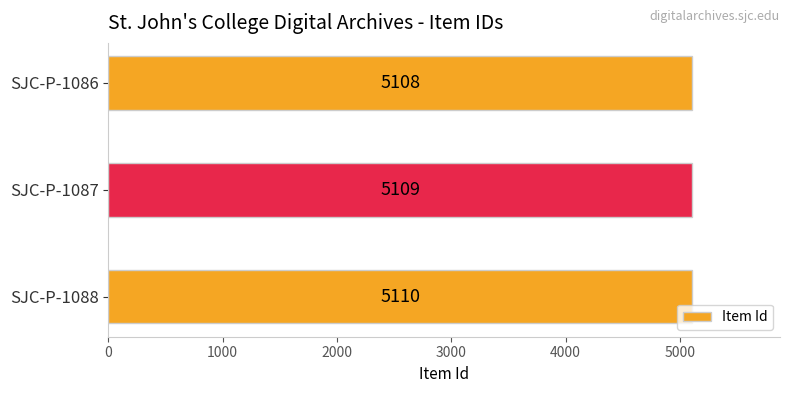

Count the values in the range 5108 to 5110.

3